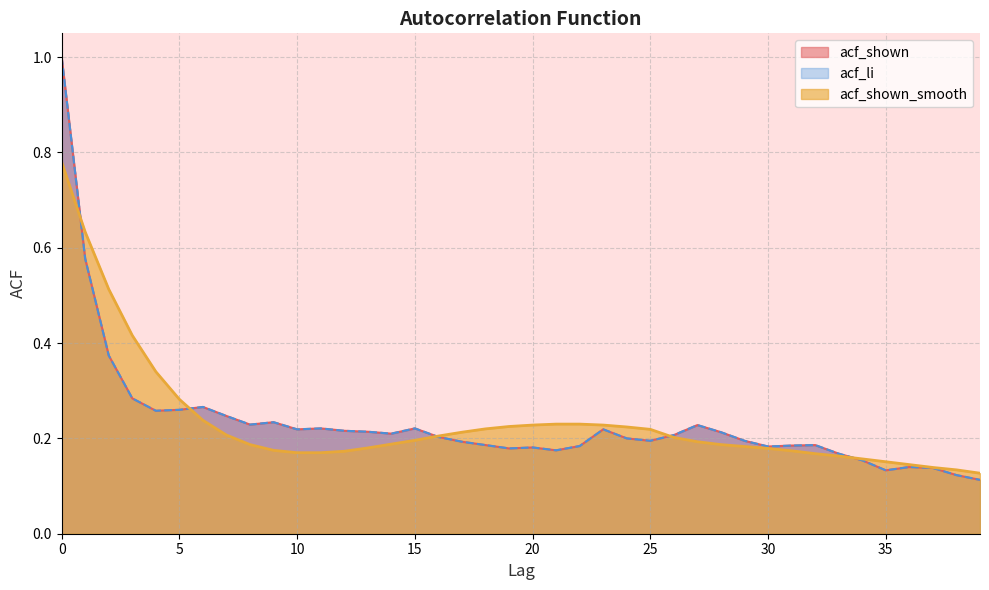

How many lines are shown in the chart?

3